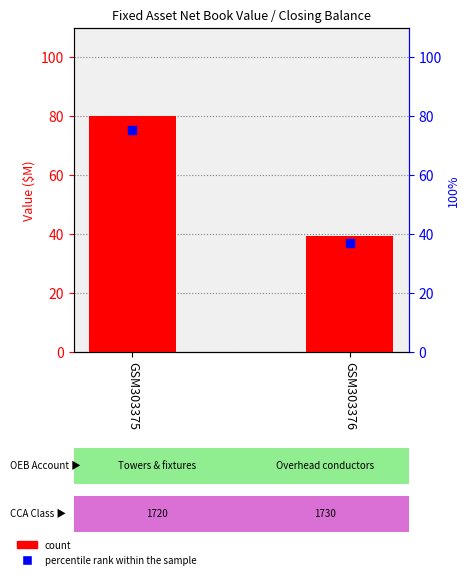

Is the value of percentile rank within the sample at GSM303376 greater than the value of count at GSM303376?

No